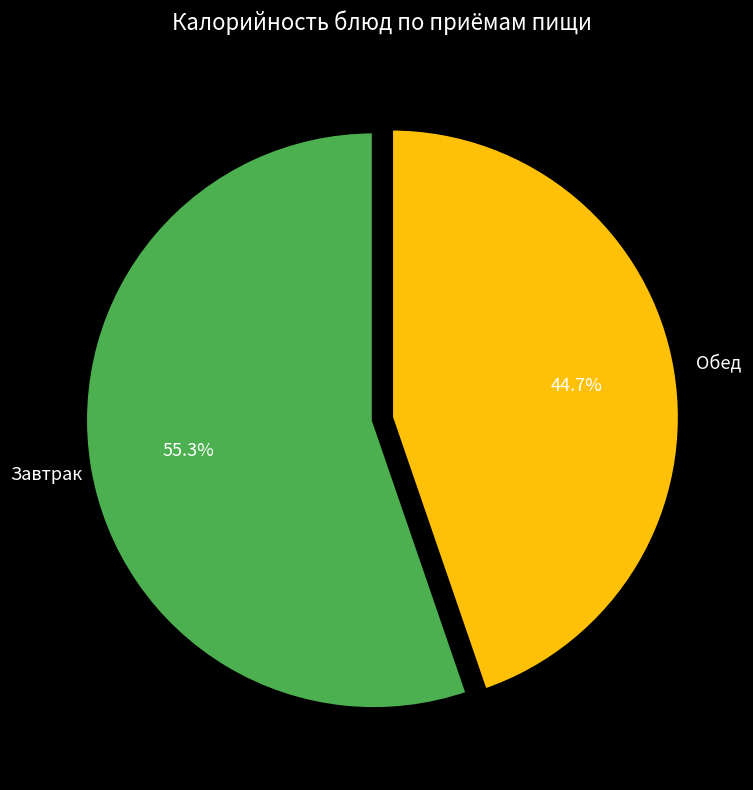

Is there a majority slice in this chart?

Yes